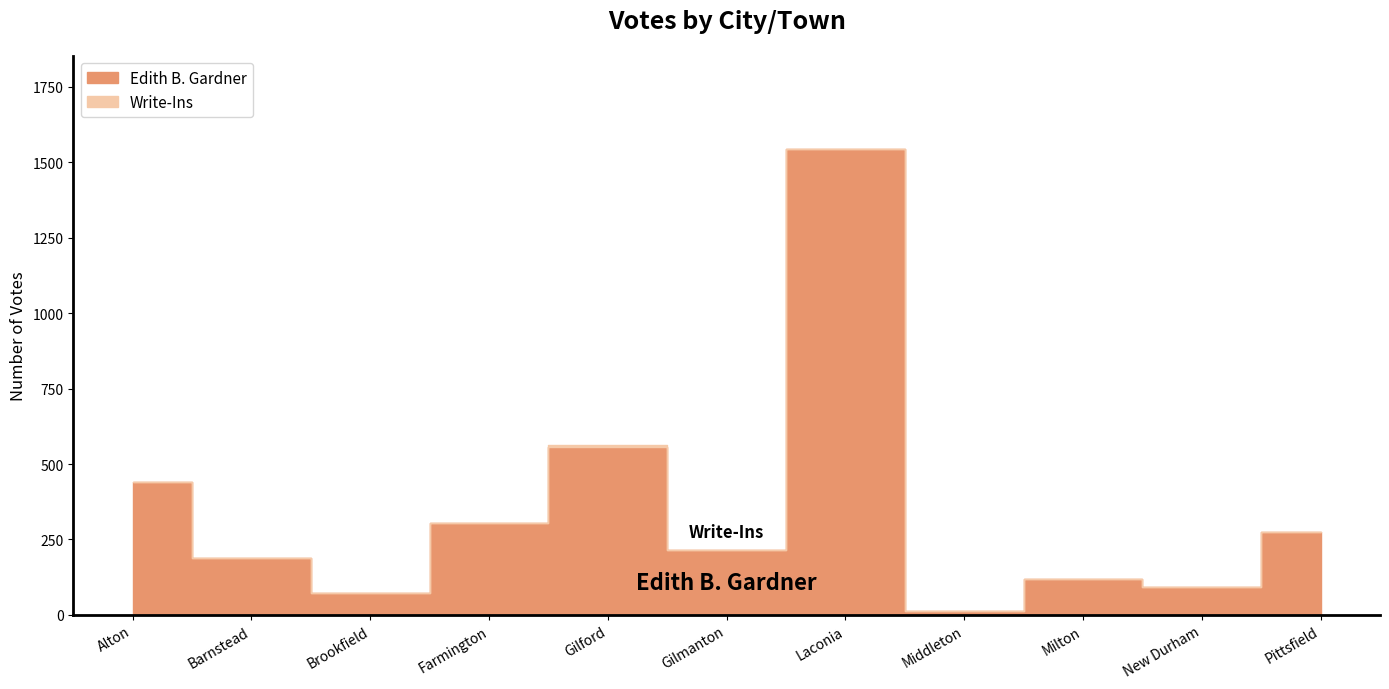

What is the value of the 1st point from the left?

439